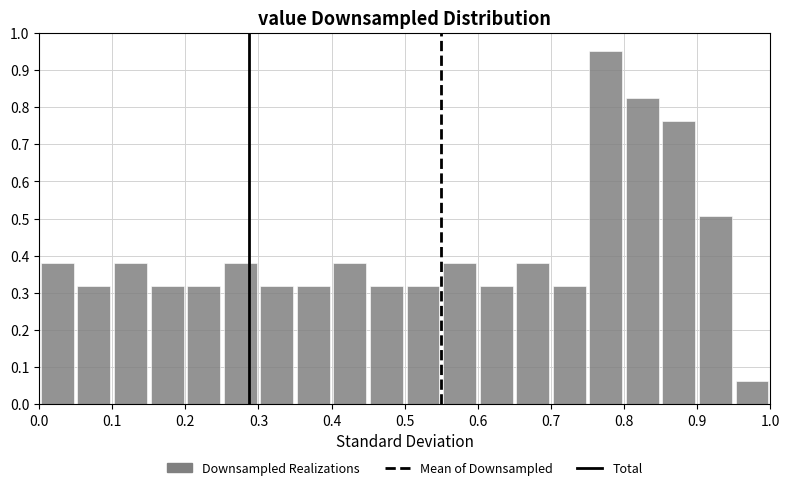

Reading left to right, list every bar in this chart as the range it spans on the x-axis followed by its height. The values are not printed on the chart, so give them approximately, as read against the axis.

0.00 to 0.05: 0.38
0.05 to 0.10: 0.32
0.10 to 0.15: 0.38
0.15 to 0.20: 0.32
0.20 to 0.25: 0.32
0.25 to 0.30: 0.38
0.30 to 0.35: 0.32
0.35 to 0.40: 0.32
0.40 to 0.45: 0.38
0.45 to 0.50: 0.32
0.50 to 0.55: 0.32
0.55 to 0.60: 0.38
0.60 to 0.65: 0.32
0.65 to 0.70: 0.38
0.70 to 0.75: 0.32
0.75 to 0.80: 0.95
0.80 to 0.85: 0.83
0.85 to 0.90: 0.76
0.90 to 0.95: 0.51
0.95 to 1.00: 0.06